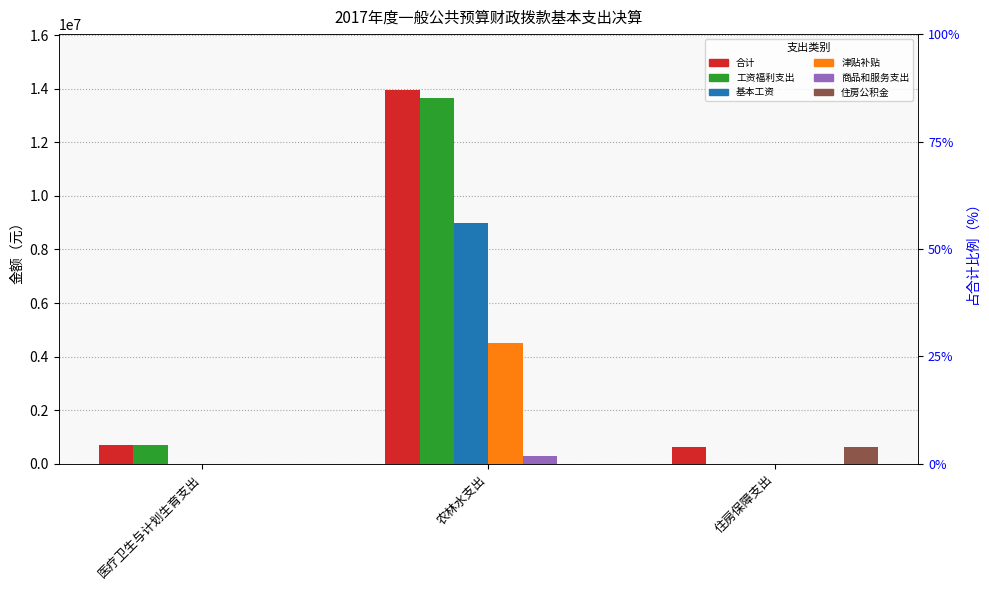

Which series changed the most between 农林水支出 and 住房保障支出?

工资福利支出